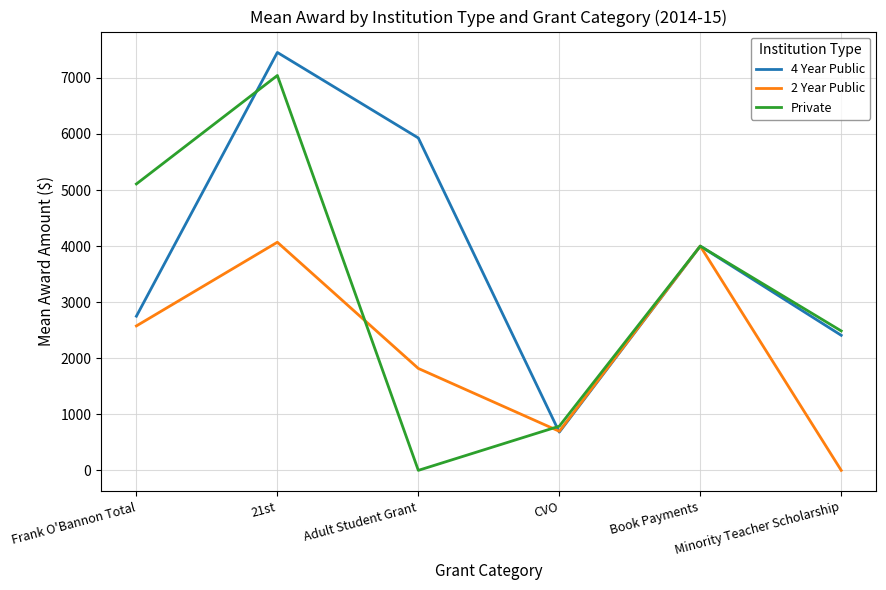

How many lines are shown in the chart?

3